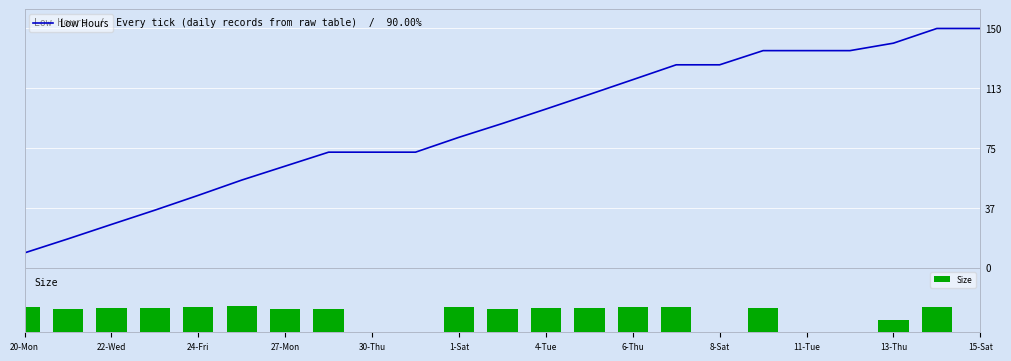

What is the maximum value for Low Hours?

150.7